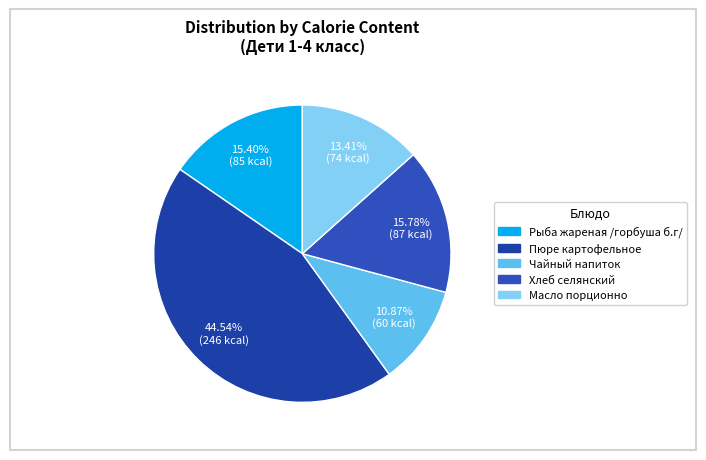

To the nearest percent, what portion does Масло порционно represent?

13%